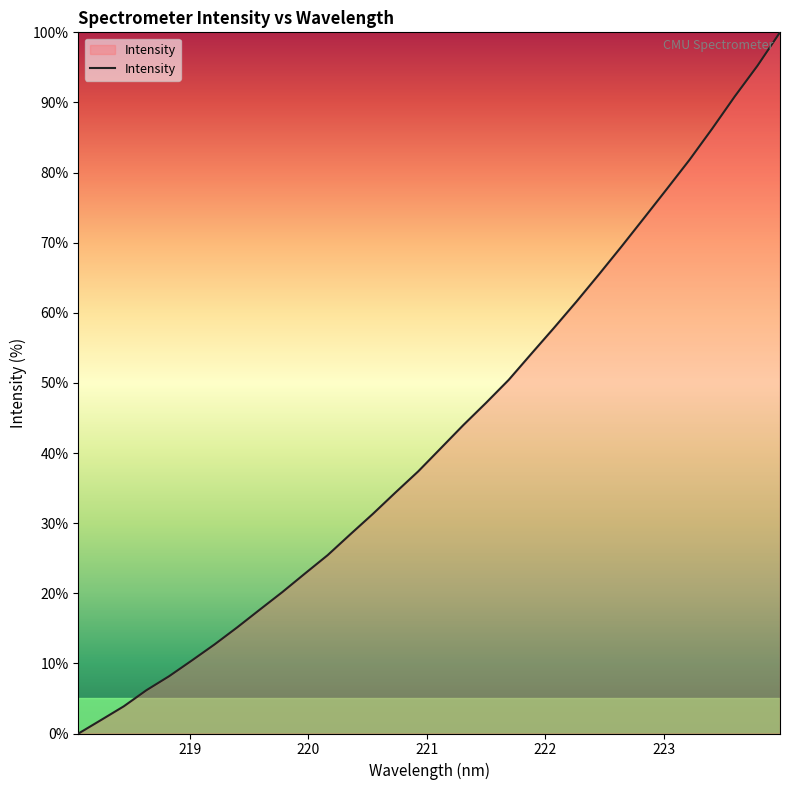

What is the maximum value shown in the chart?

100.0